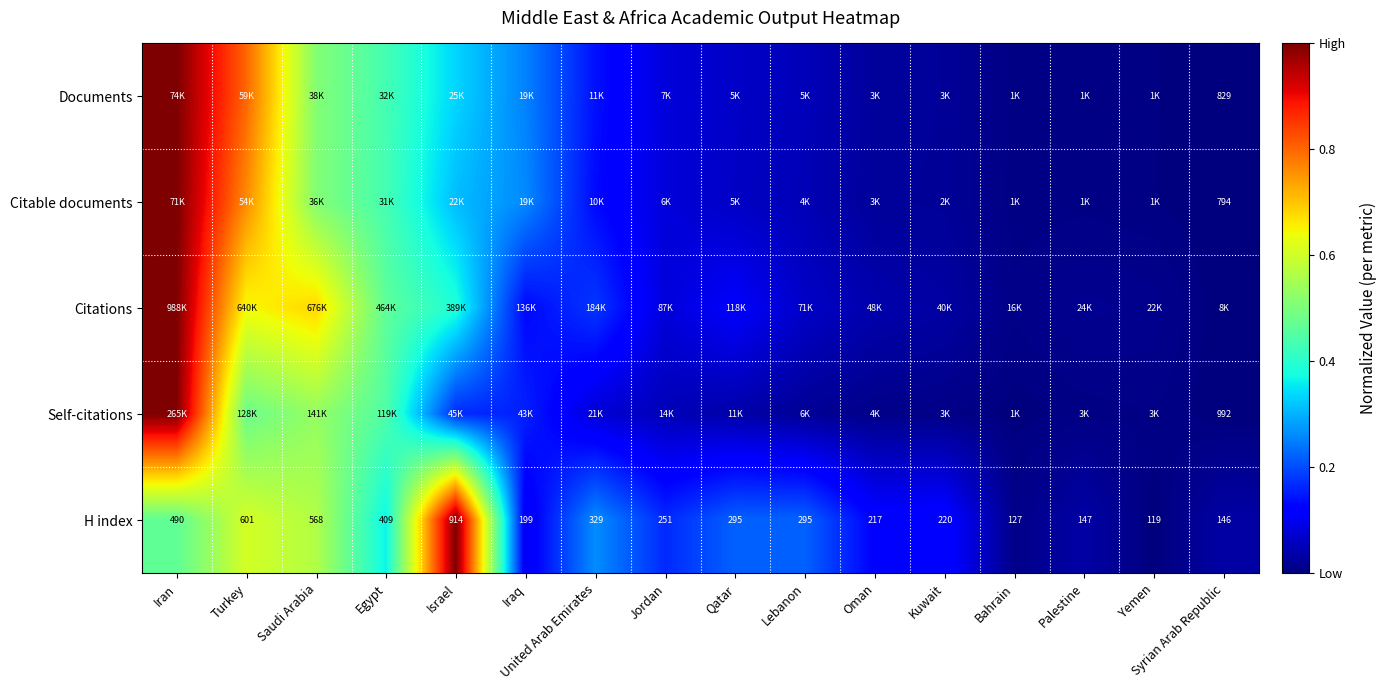

At how many categories does at least one series exceed 0?

16